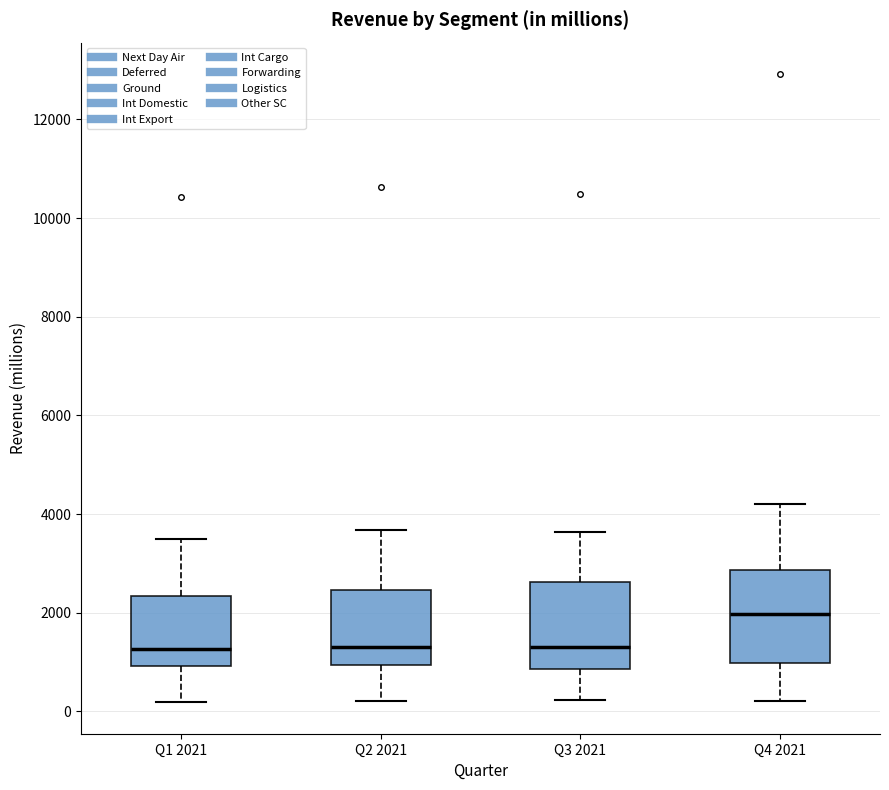

Reading left to right, transcribe this box plot: for each box, give where its median line is, the range the box spans, and where its two whiskers end, as read against the y-axis. The values are not printed on the chart, so give them approximately, as read against the axis.

Q1 2021: median 1200, box 1000 to 2400, whiskers 200 to 3400
Q2 2021: median 1400, box 1000 to 2400, whiskers 200 to 3600
Q3 2021: median 1400, box 800 to 2600, whiskers 200 to 3600
Q4 2021: median 2000, box 1000 to 2800, whiskers 200 to 4200